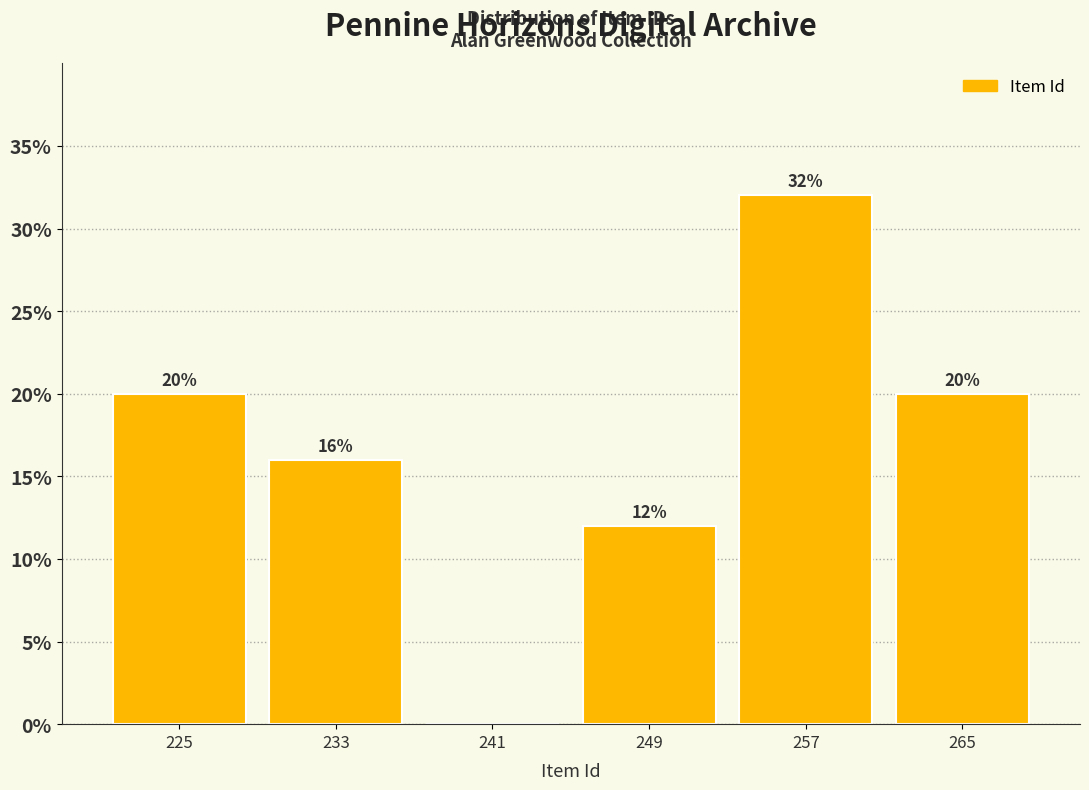

Reading left to right, what are all the values shown in this chart?

225=20	233=16	241=0	249=12	257=32	265=20